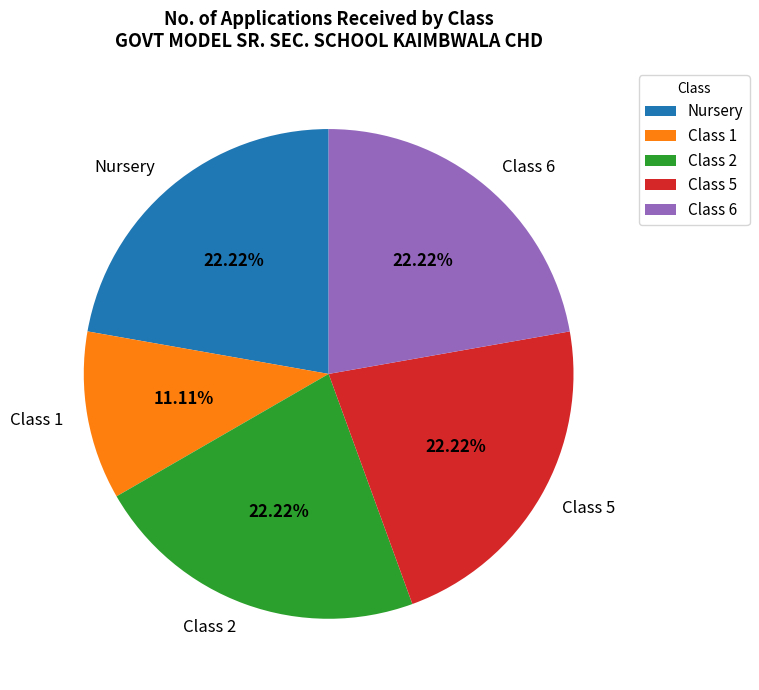

How many segments does this pie chart have?

5